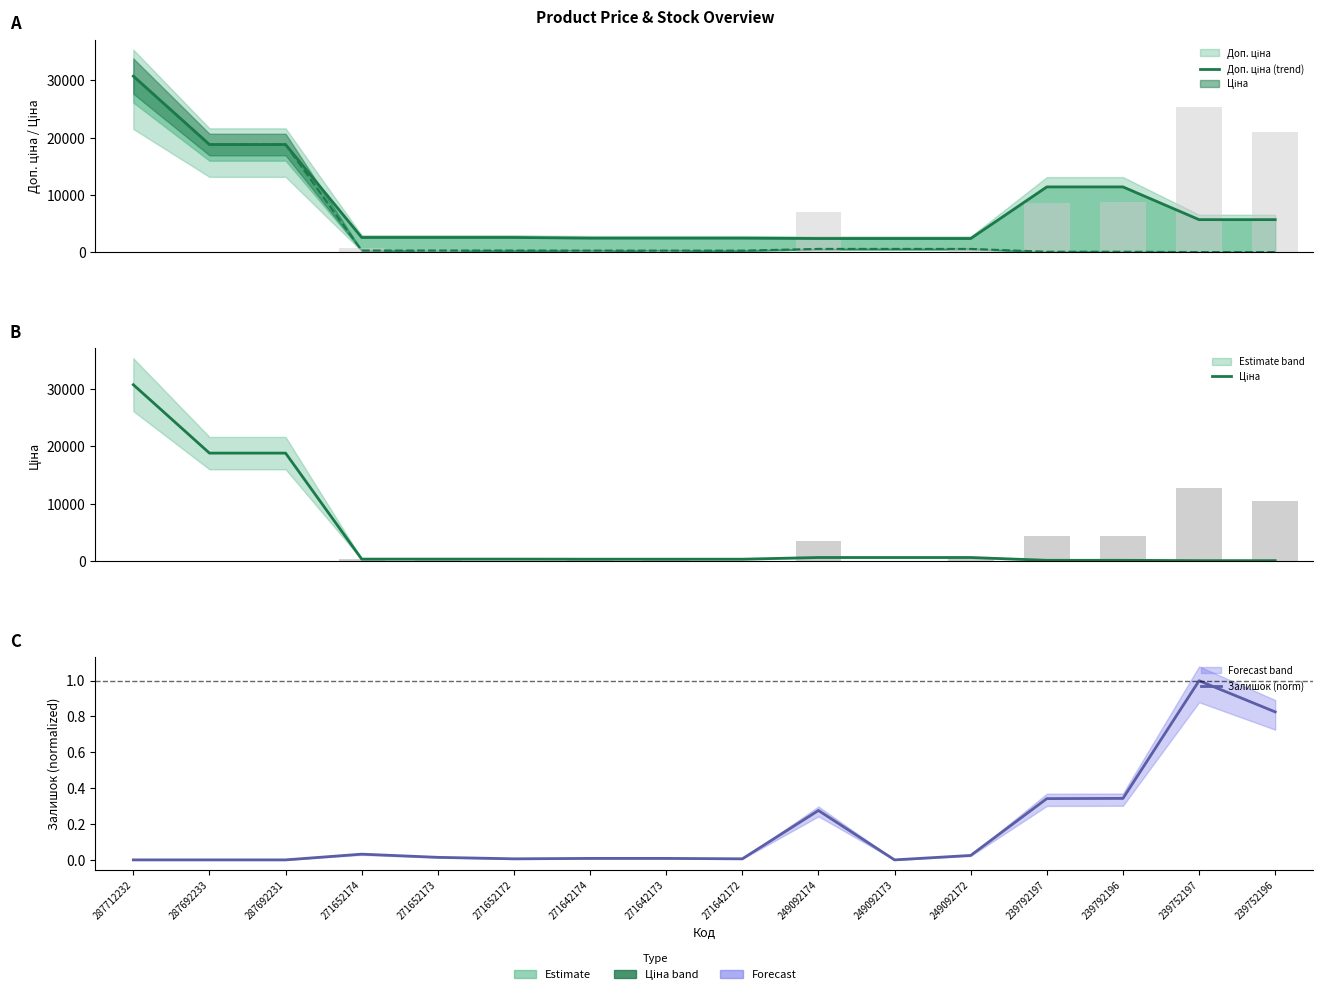

What is the value of the Ціна bar at the 6th from the left?

324.8